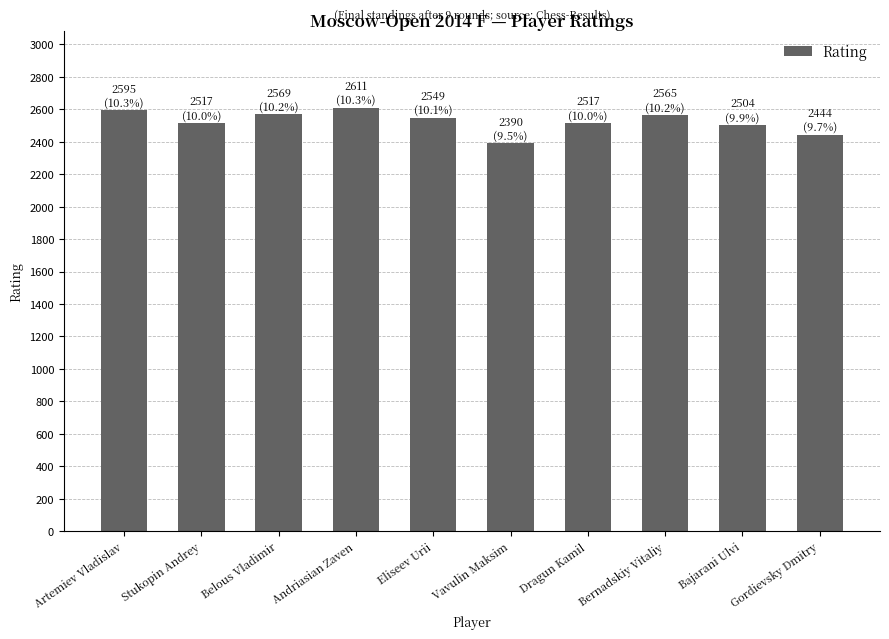

What is the label of the 6th bar from the left?

Vavulin Maksim